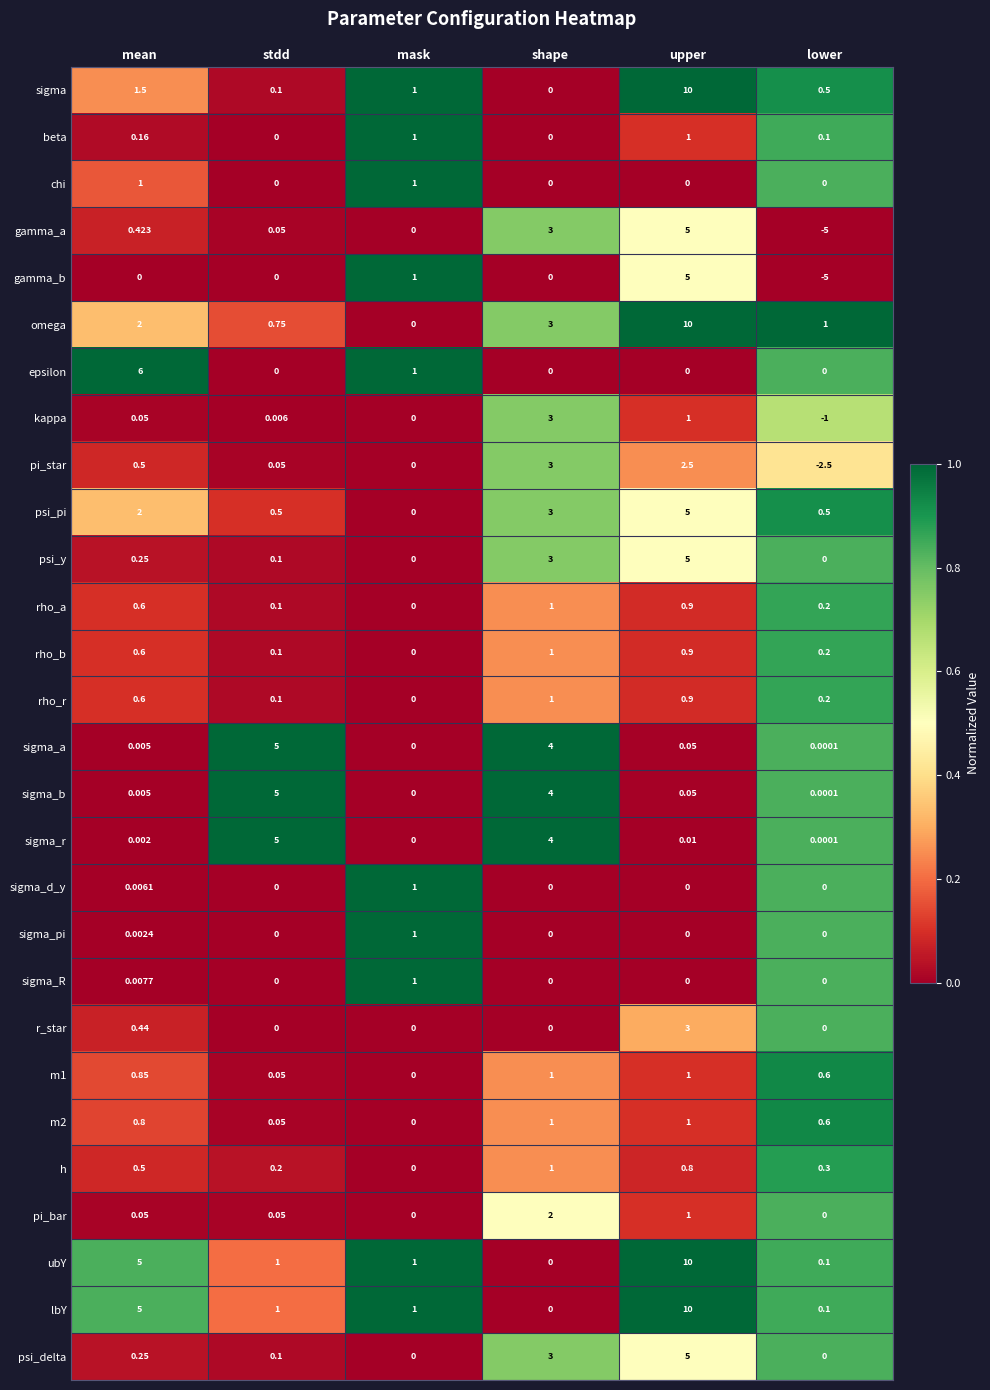

Which category has the highest value across all series?

upper